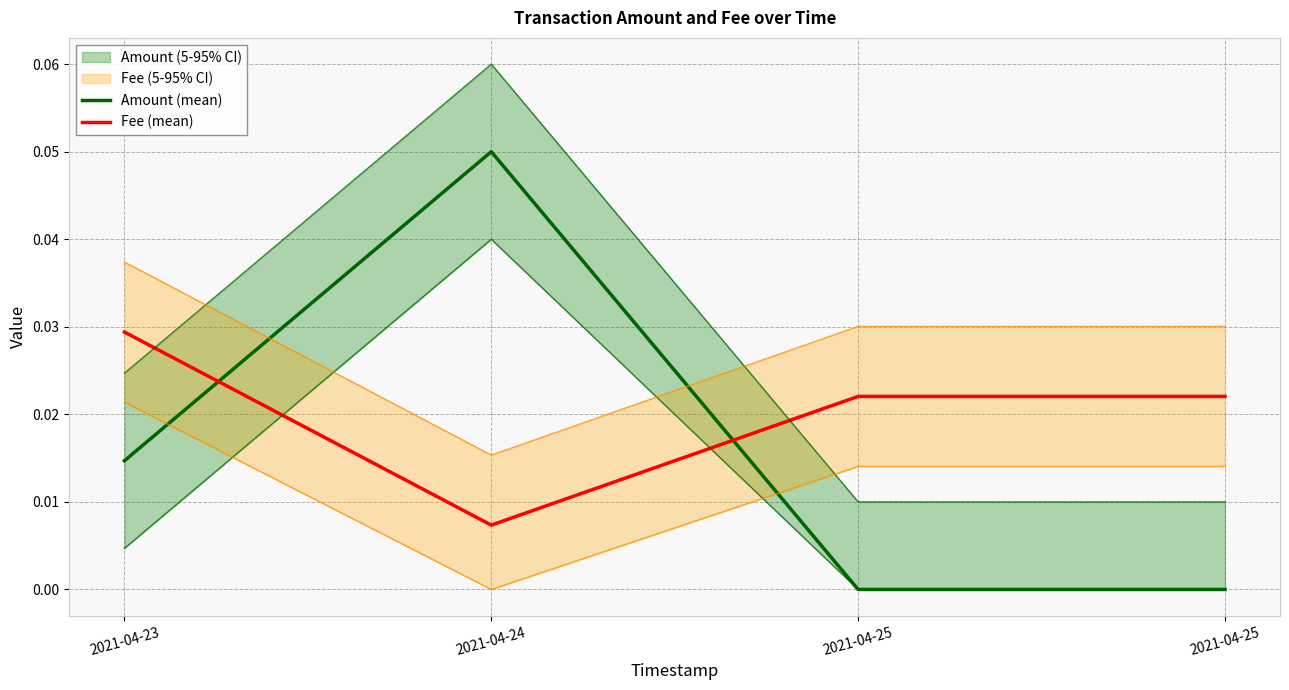

Which series changed the most between 2021-04-23 and 2021-04-24?

Amount (mean)